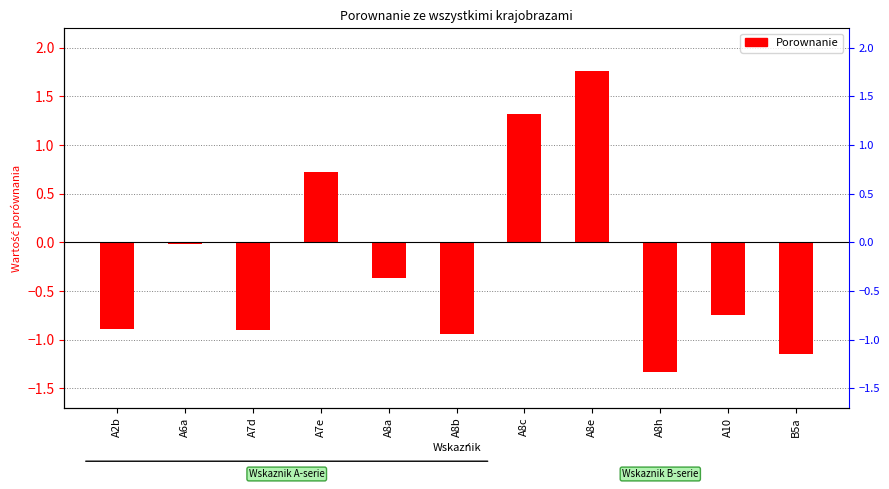

What is the label of the 5th bar from the left?

A8a